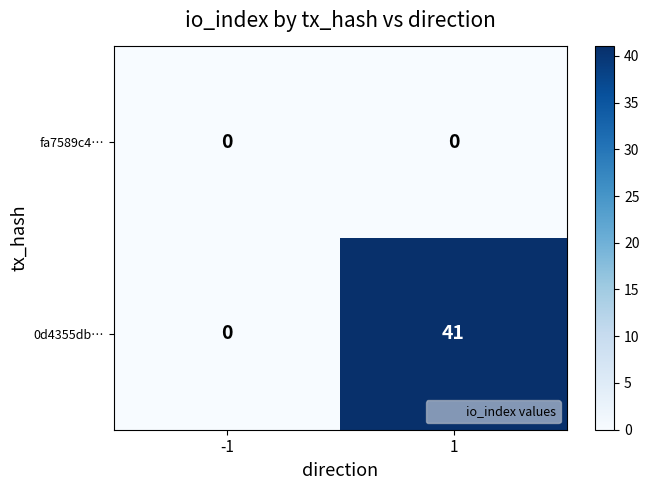

Reading right to left, list all the values displayed in this chart.

fa7589c4…: 0	0
0d4355db…: 41	0